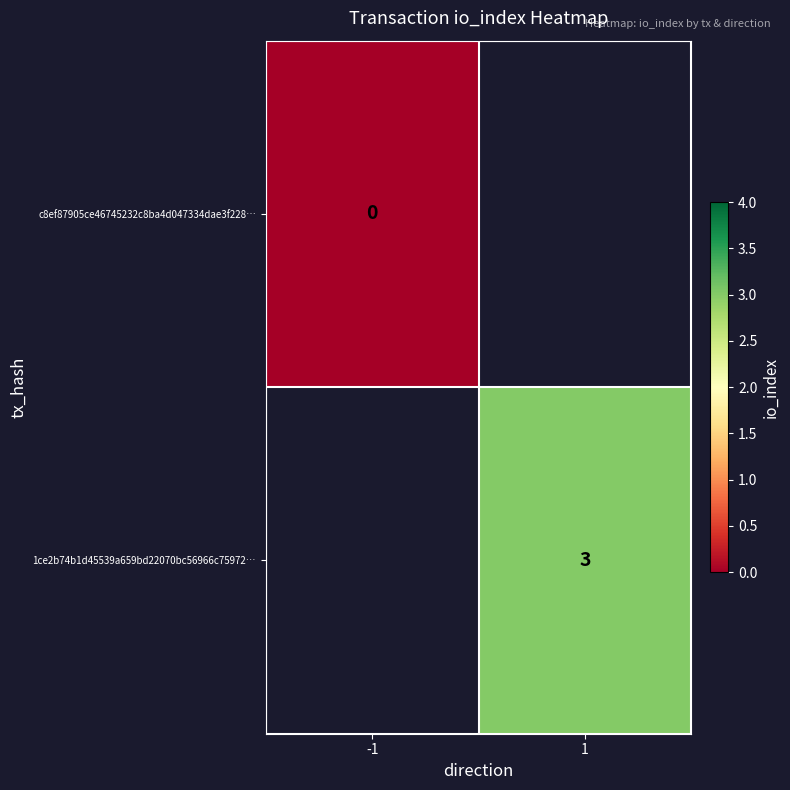

The value of 1ce2b74b1d45539a659bd22070bc56966c75972… at 1 is 3. True or false?

True